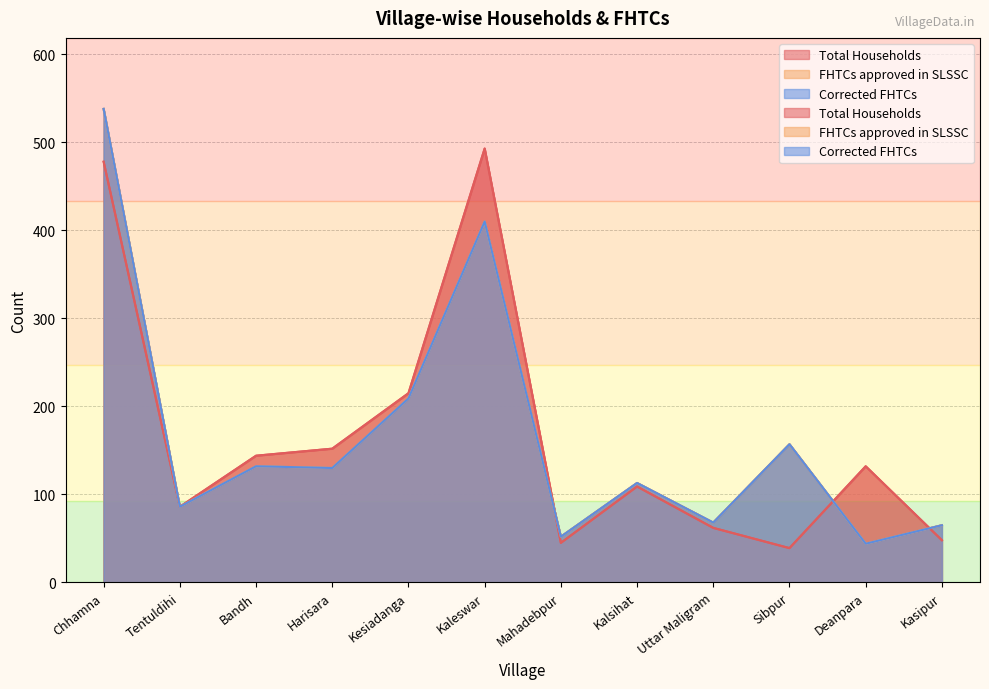

How many lines are shown in the chart?

3